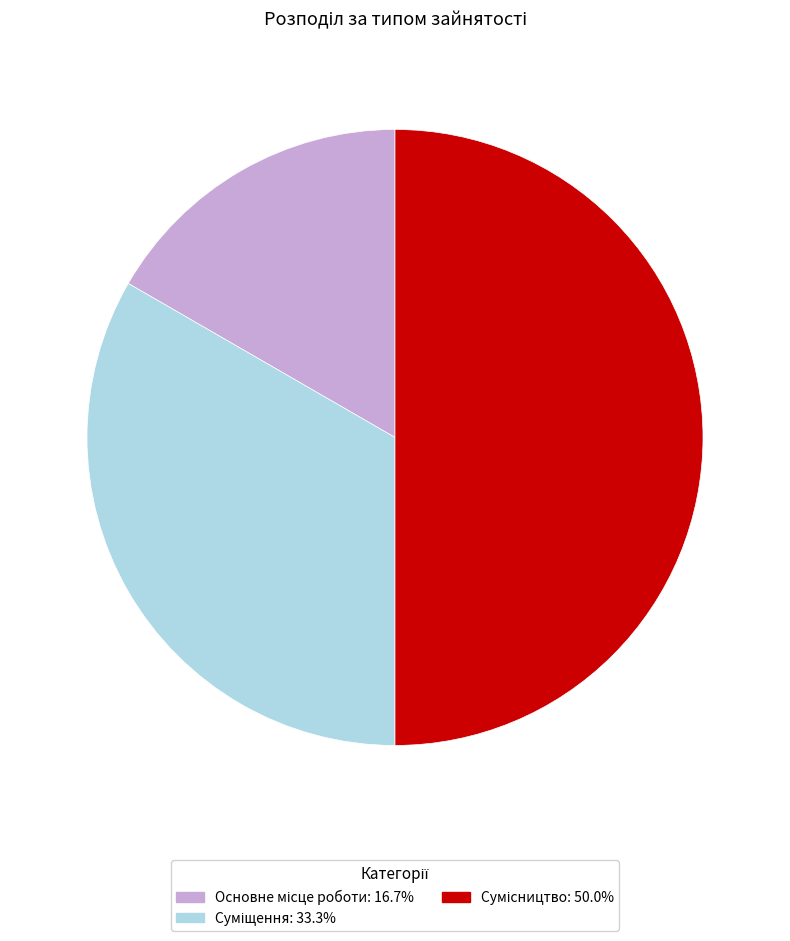

To the nearest percent, what is the difference between the largest and smallest slice percentages?

33%